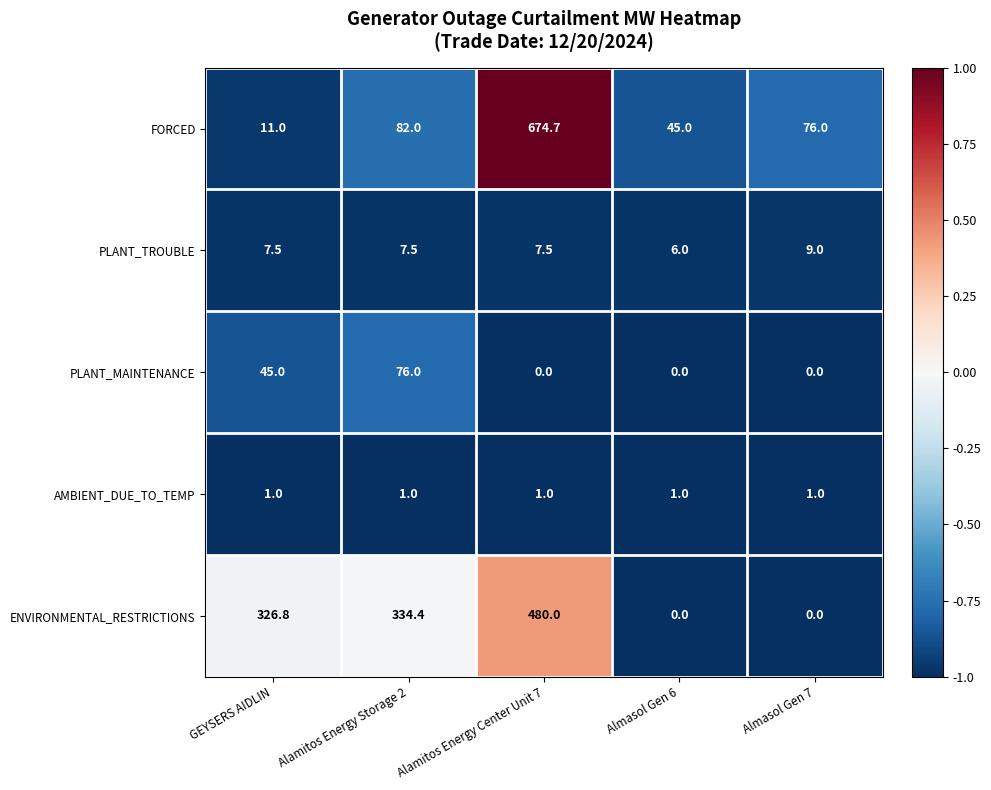

Reading left to right, what are all the values shown in this chart?

FORCED: GEYSERS AIDLIN=11.0	Alamitos Energy Storage 2=82.0	Alamitos Energy Center Unit 7=674.7	Almasol Gen 6=45.0	Almasol Gen 7=76.0
PLANT_TROUBLE: GEYSERS AIDLIN=7.5	Alamitos Energy Storage 2=7.5	Alamitos Energy Center Unit 7=7.5	Almasol Gen 6=6.0	Almasol Gen 7=9.0
PLANT_MAINTENANCE: GEYSERS AIDLIN=45.0	Alamitos Energy Storage 2=76.0	Alamitos Energy Center Unit 7=0.0	Almasol Gen 6=0.0	Almasol Gen 7=0.0
AMBIENT_DUE_TO_TEMP: GEYSERS AIDLIN=1.0	Alamitos Energy Storage 2=1.0	Alamitos Energy Center Unit 7=1.0	Almasol Gen 6=1.0	Almasol Gen 7=1.0
ENVIRONMENTAL_RESTRICTIONS: GEYSERS AIDLIN=326.8	Alamitos Energy Storage 2=334.4	Alamitos Energy Center Unit 7=480.0	Almasol Gen 6=0.0	Almasol Gen 7=0.0